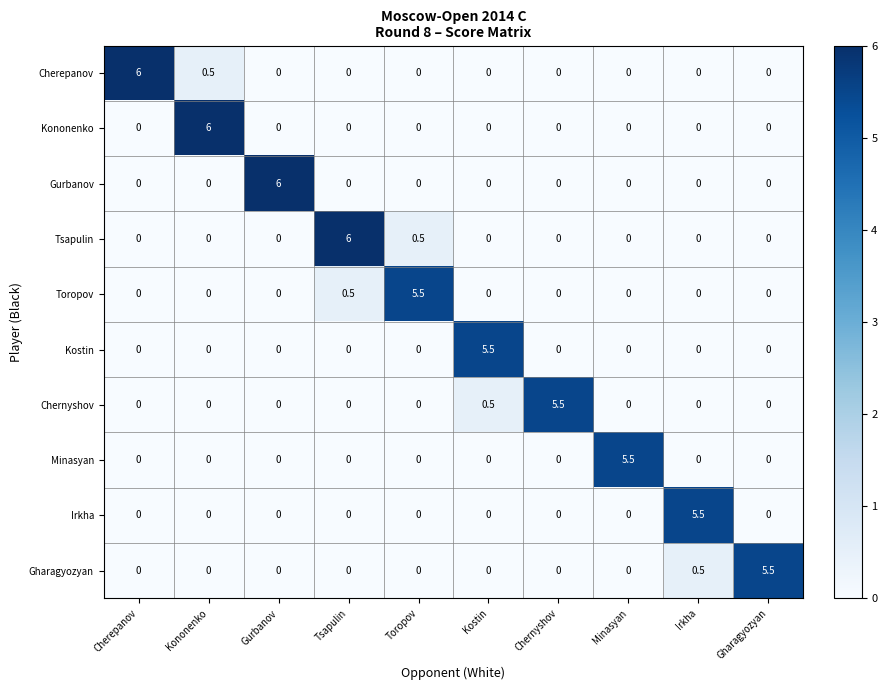

Is the value of Kostin at Gurbanov greater than the value of Gurbanov at Gurbanov?

No